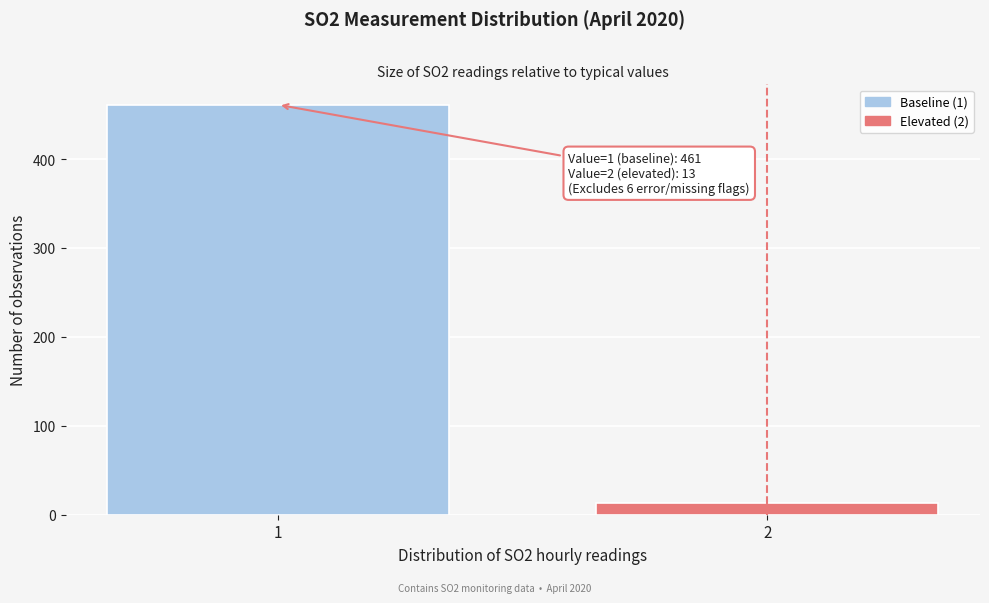

Reading left to right, list all the values displayed in this chart.

1=461	2=13